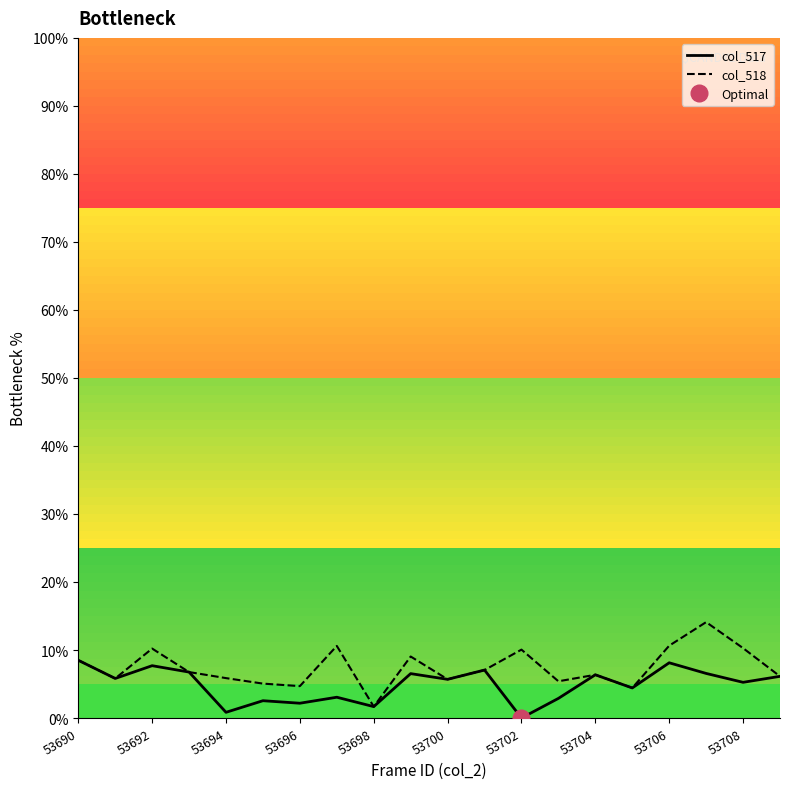

What is the total value across all series at 17?

20.7